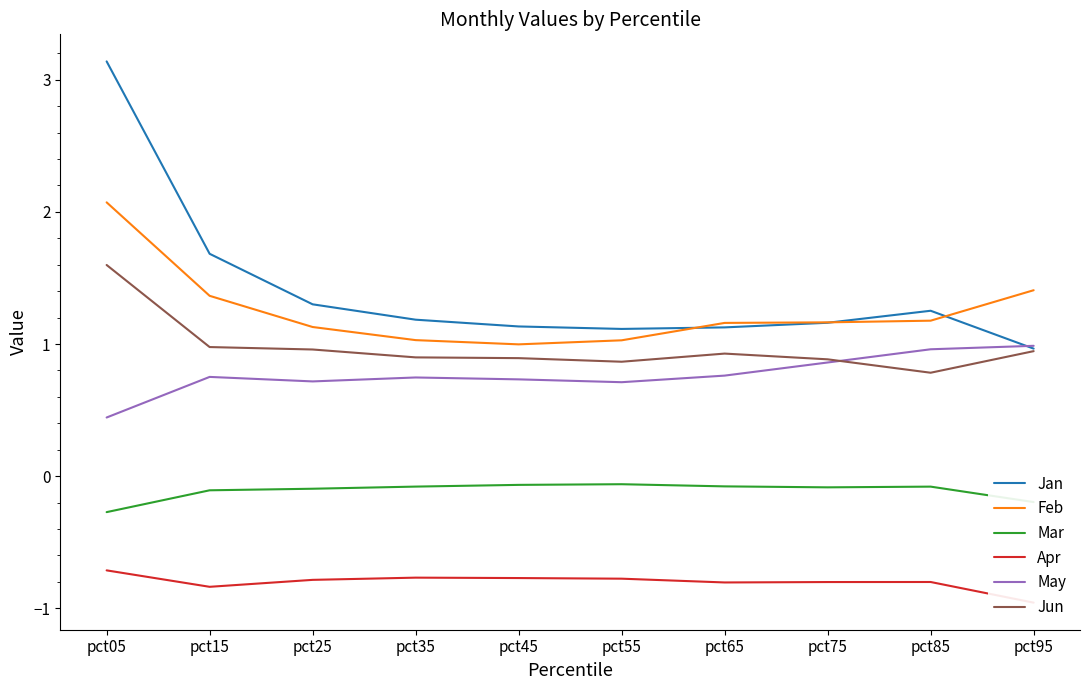

What is the maximum value shown in the chart?

3.1